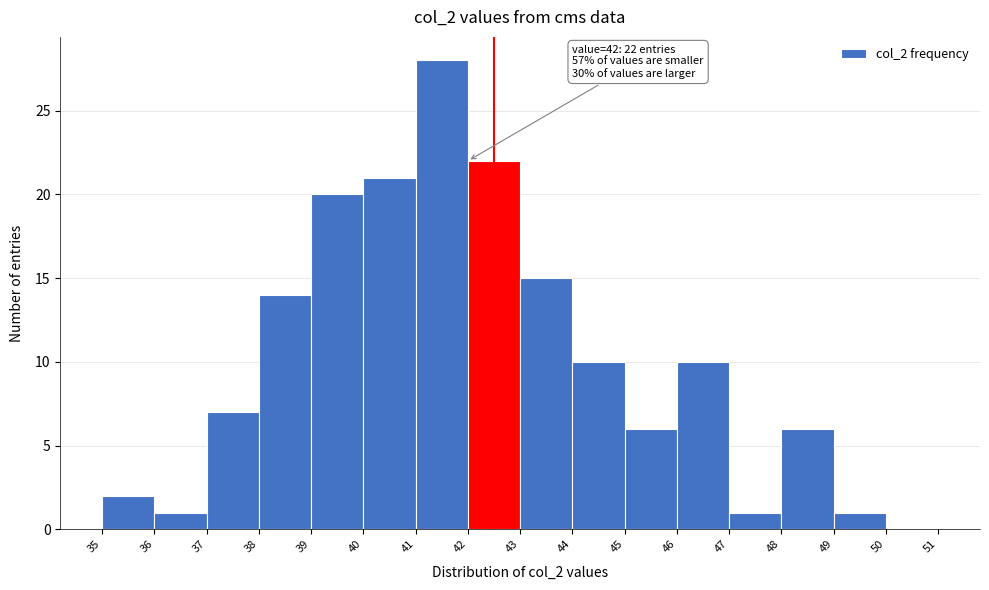

Which range on the x-axis has the tallest bar?

41 to 42